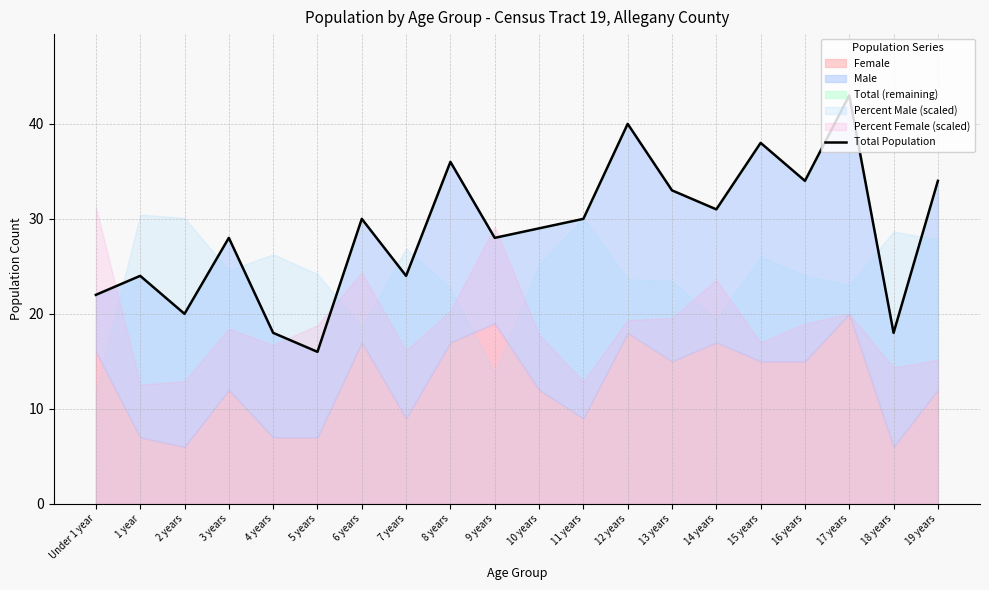

List the labels in order of value, largest first.

17 years, 12 years, 15 years, 8 years, 16 years, 19 years, 13 years, 14 years, 6 years, 11 years, 10 years, 3 years, 9 years, 1 year, 7 years, Under 1 year, 2 years, 4 years, 18 years, 5 years